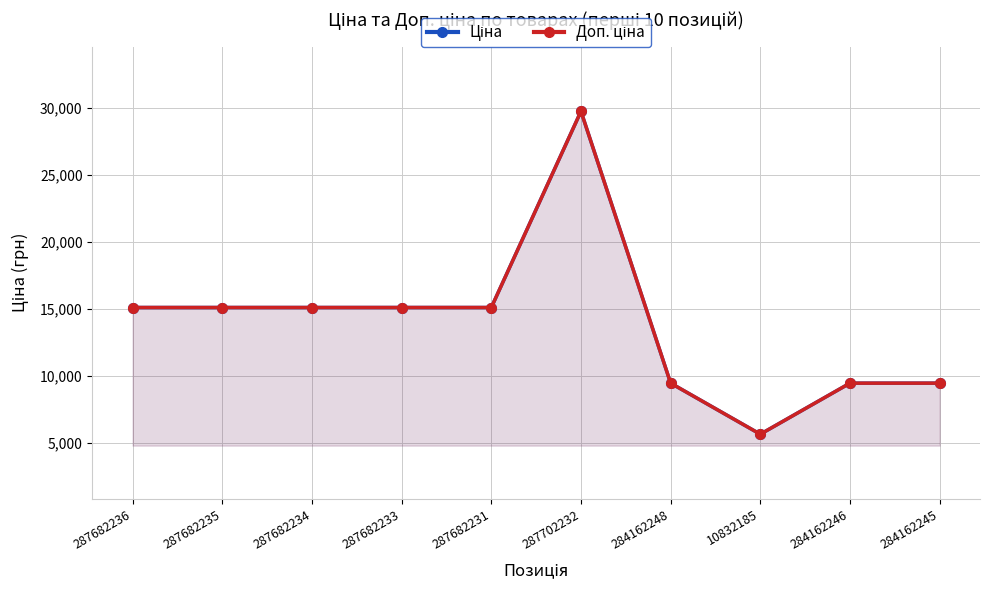

Rank the categories by Доп. ціна value from highest to lowest.

287702232, 287682236, 287682235, 287682234, 287682233, 287682231, 284162248, 284162246, 284162245, 10832185